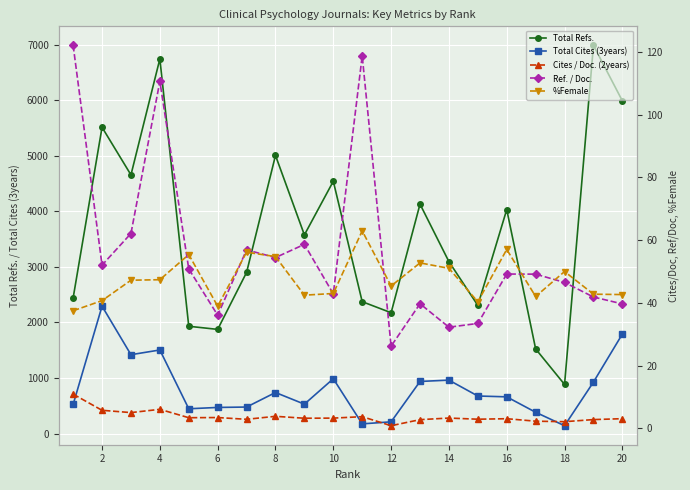

How many data points in Total Refs. are less than 3578?

10